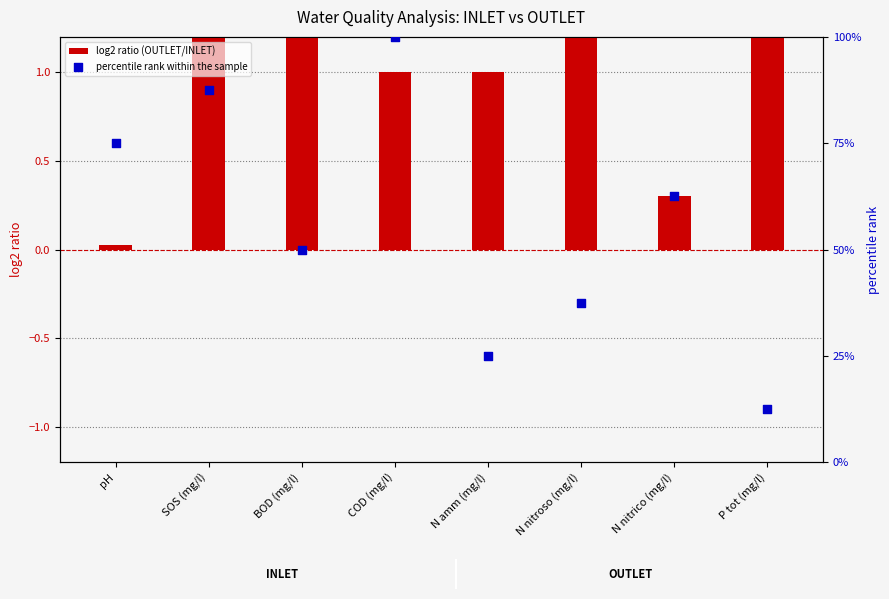

What are all the series names shown in the legend?

log2 ratio (OUTLET/INLET), percentile rank within the sample